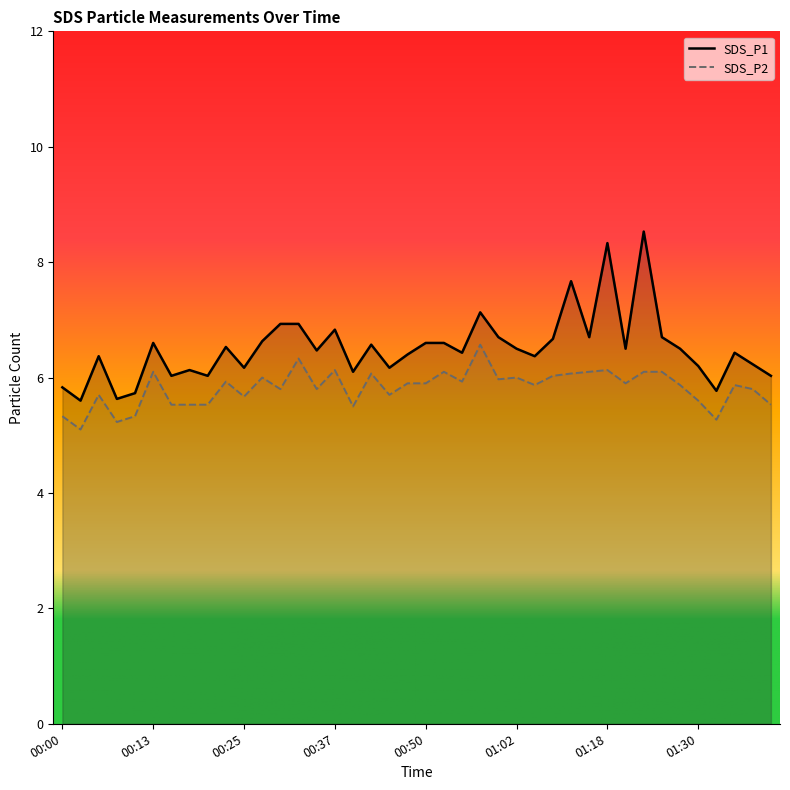

True or false: SDS_P1 and SDS_P2 cross at least once.

False